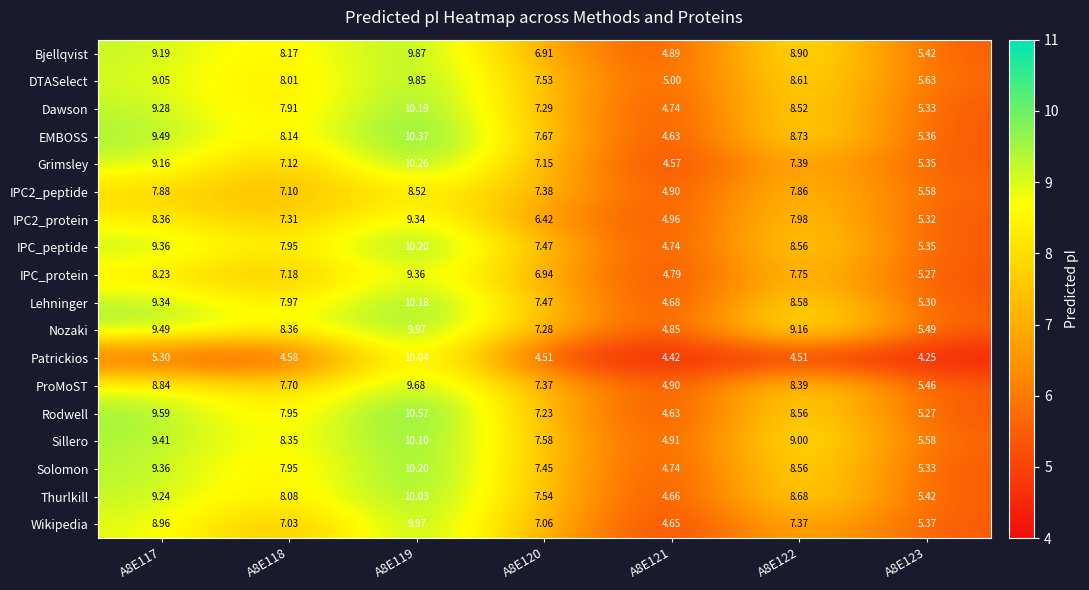

Which label corresponds to the largest value in the chart?

A8E119